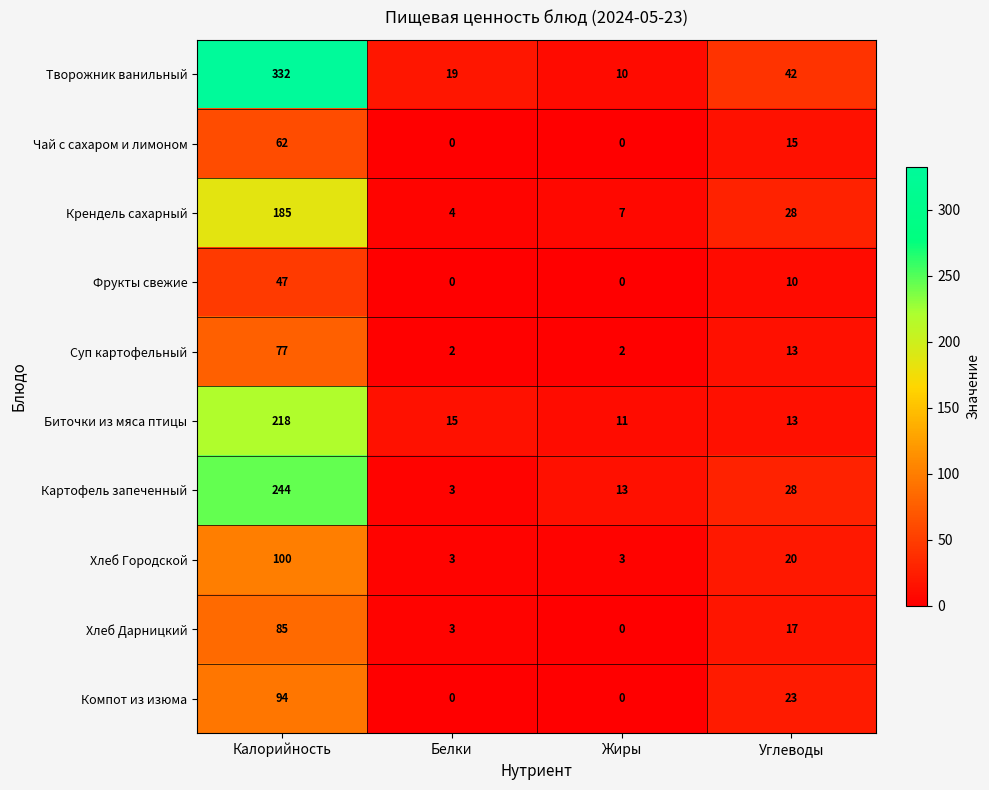

What is the total value across all series at Жиры?

46